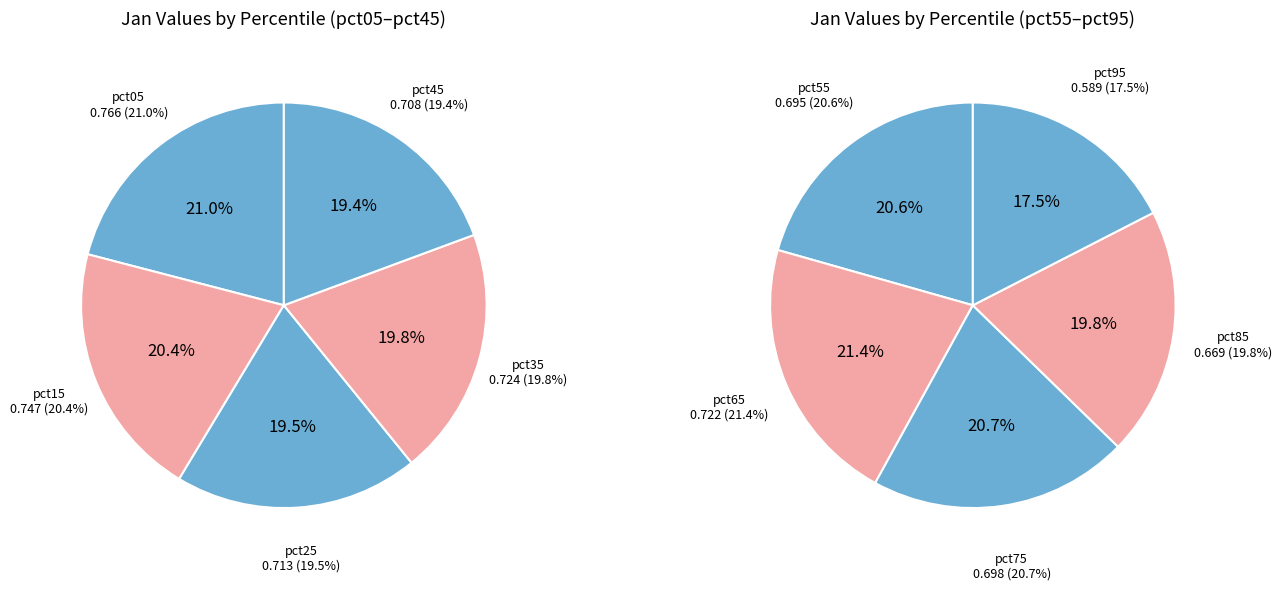

What portion of the pie excludes pct15?

89.4%